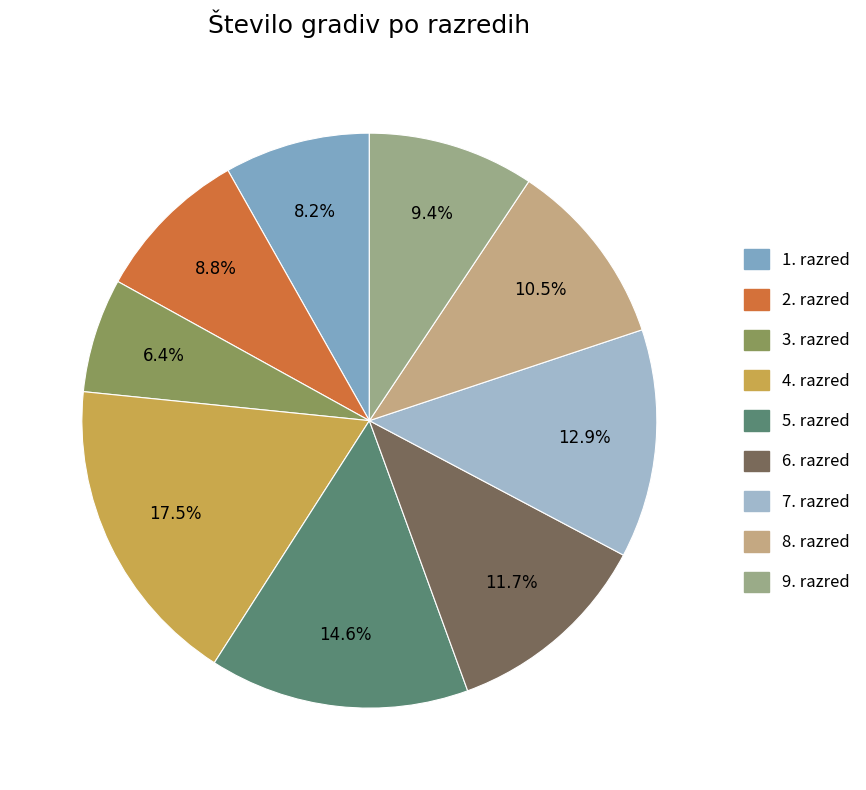

Rank the categories by value from lowest to highest.

3. razred, 1. razred, 2. razred, 9. razred, 8. razred, 6. razred, 7. razred, 5. razred, 4. razred